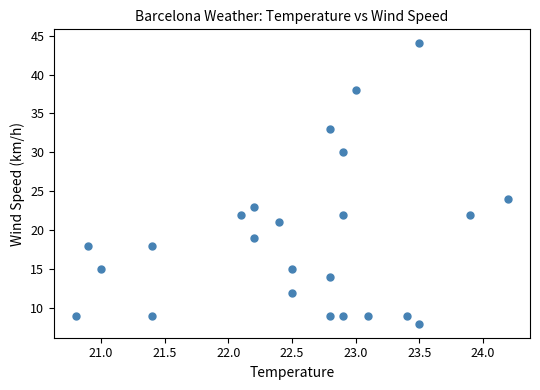

What is the range of Y values (max minus min)?

36